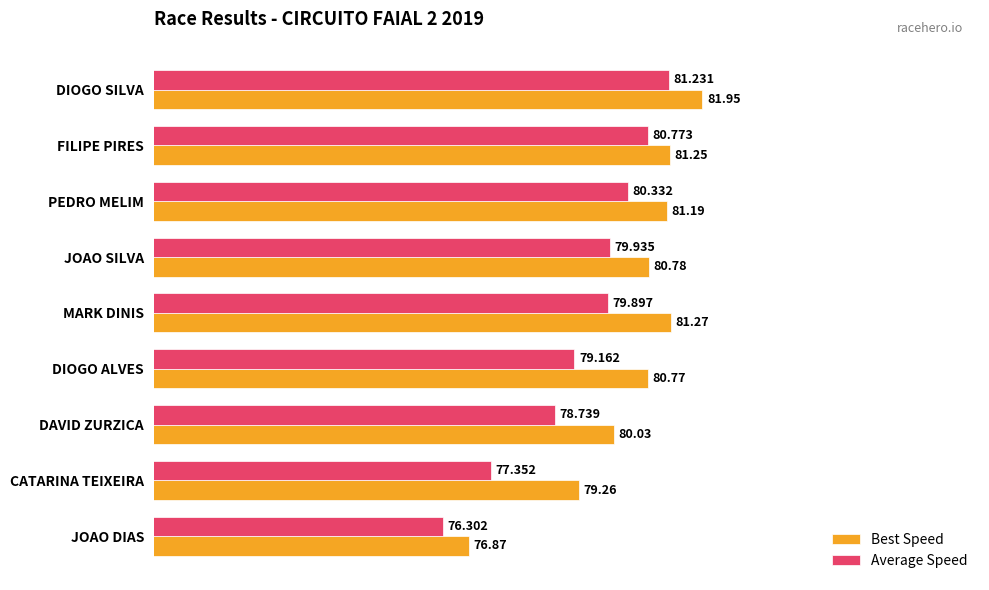

Which series has the largest total across all categories?

Best Speed